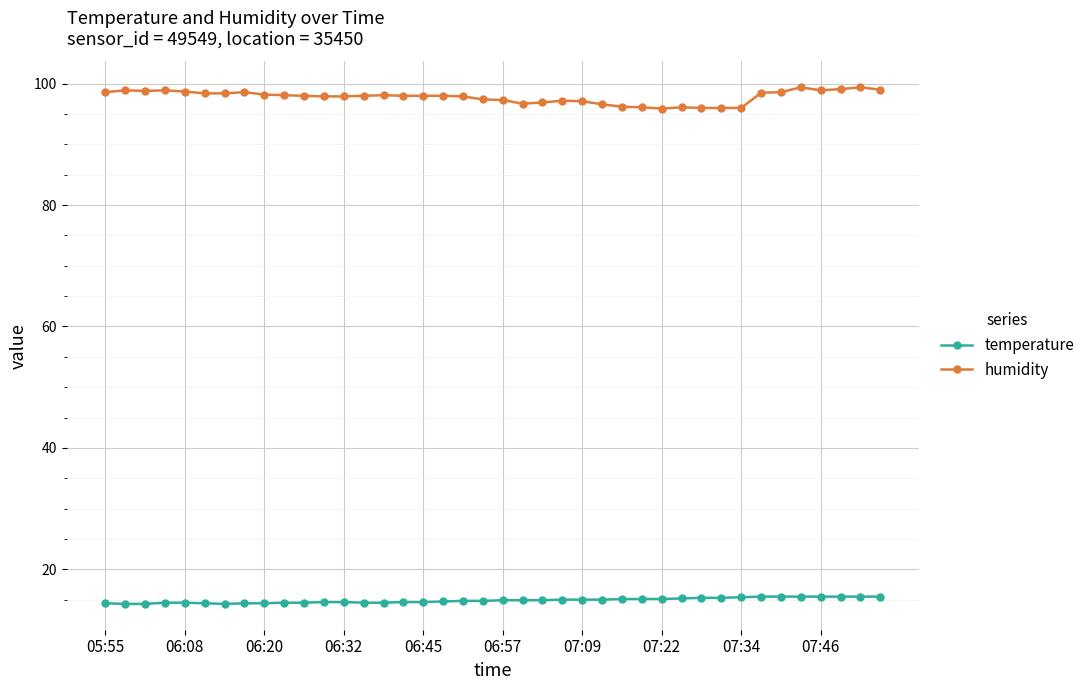

True or false: humidity and temperature intersect in this chart.

False